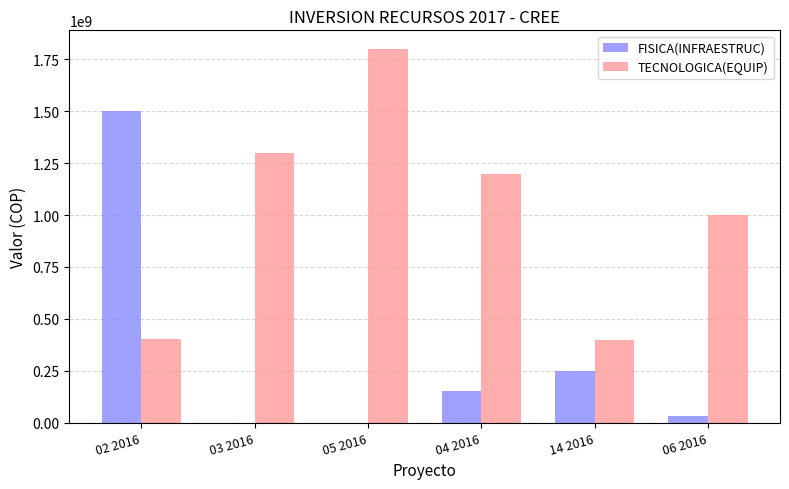

True or false: TECNOLOGICA(EQUIP) has a value of 1300000000 at 03 2016.

True